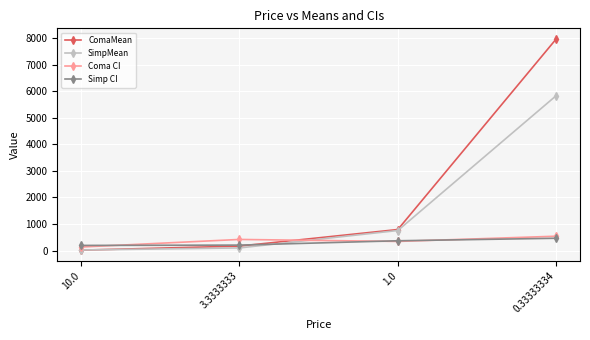

Between which two adjacent categories do ComaMean and Coma CI first intersect?

3.3333333 and 1.0